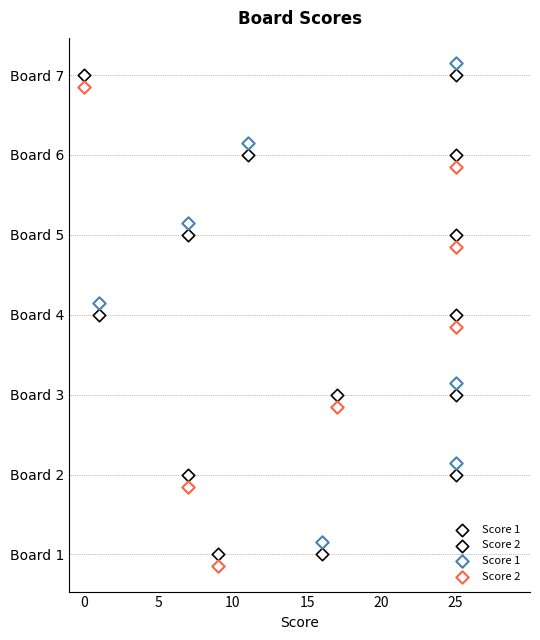

Which series contains the lowest Y value?

Score 2